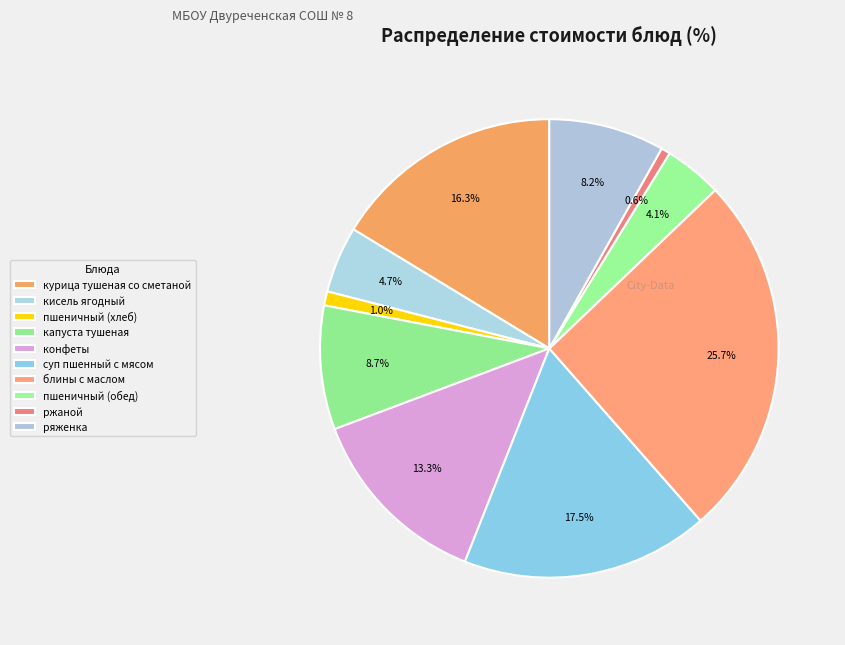

How many segments does this pie chart have?

10